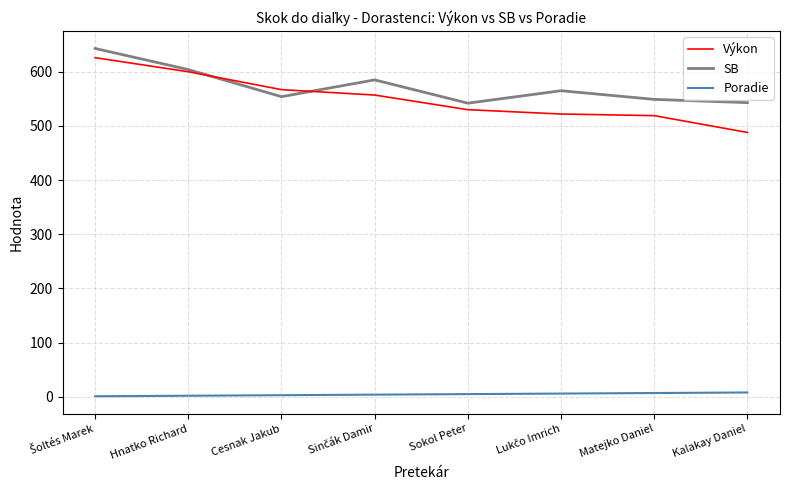

True or false: Poradie and Výkon intersect in this chart.

False